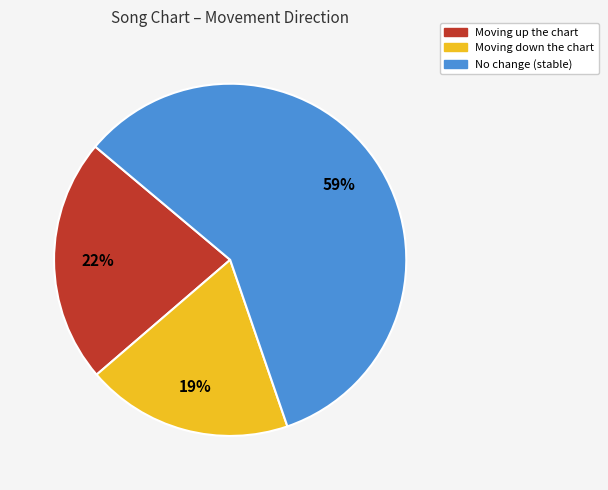

Is the sum of Moving up the chart and No change (stable) greater than half?

Yes